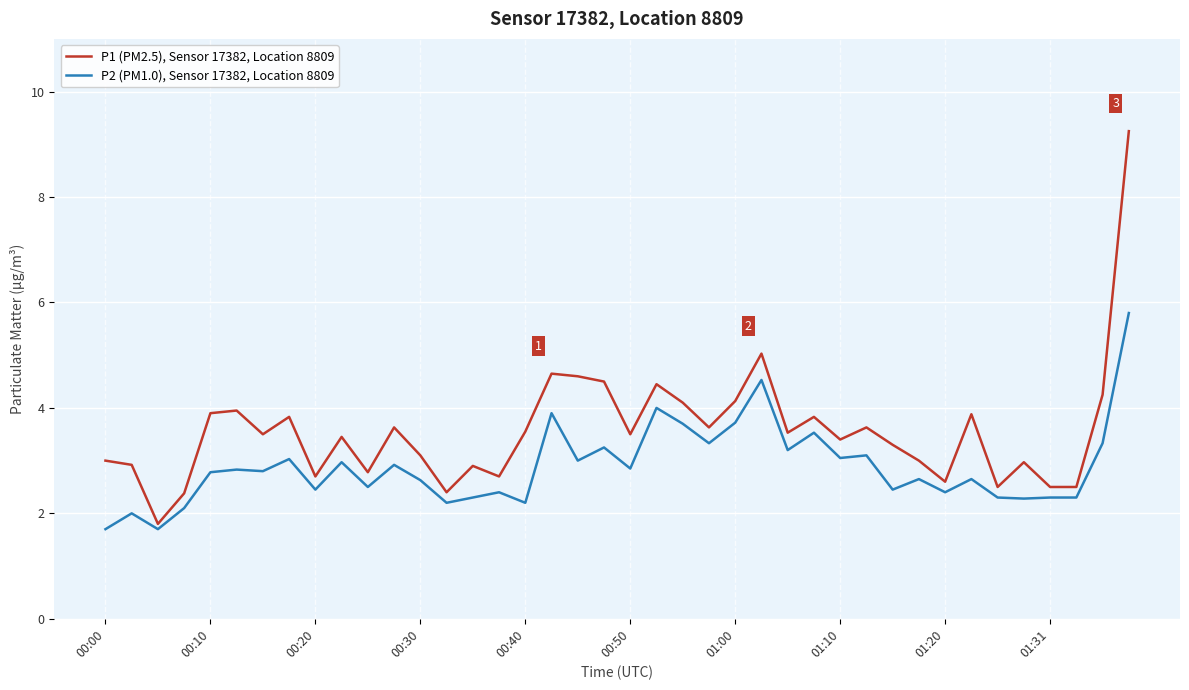

Does the chart display data point markers on the line(s)?

No